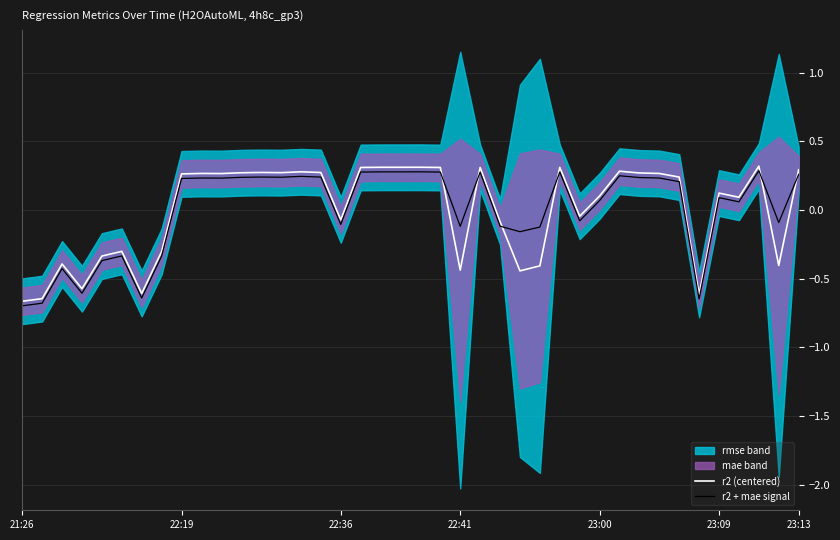

Rank the series at 19 from lowest to highest value.

r2 + mae signal, r2 (centered)